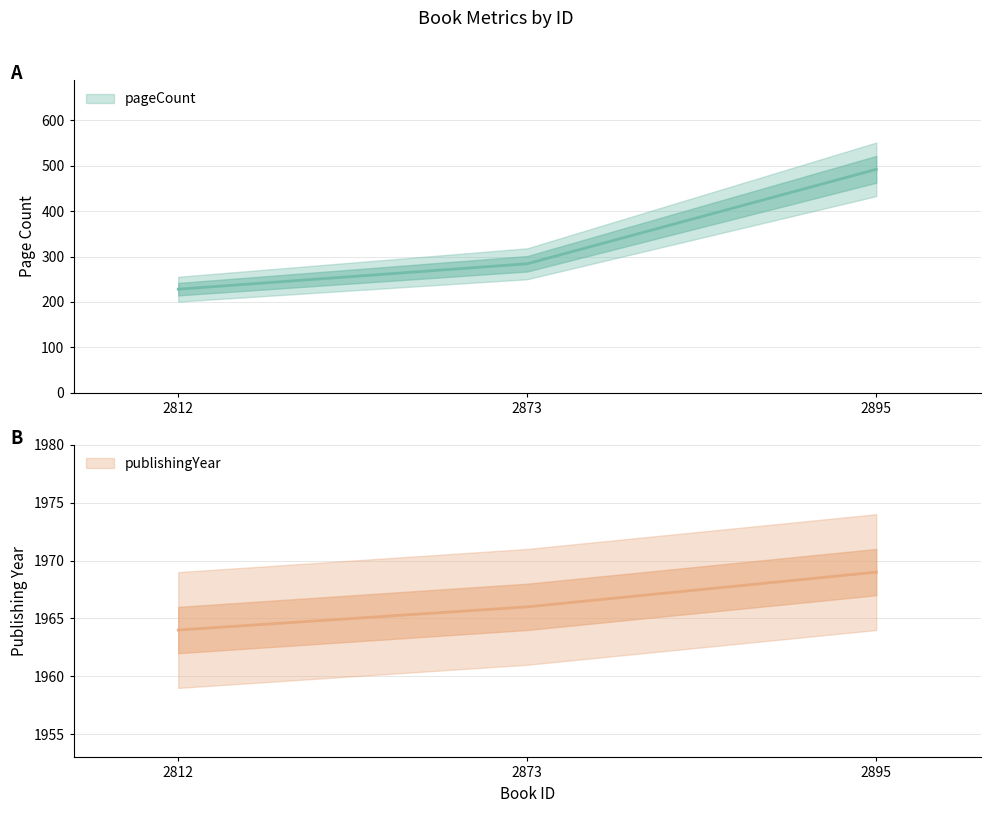

What is the difference between the publishingYear values at 2873 and 2812?

2